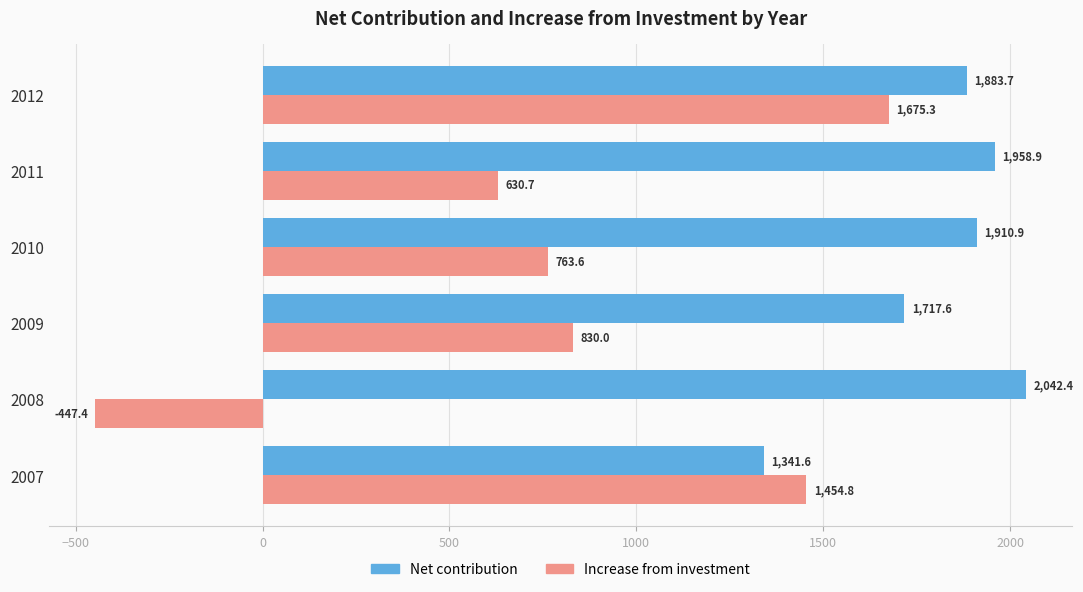

True or false: Increase from investment has a value of 2601.1 at 2007.

False